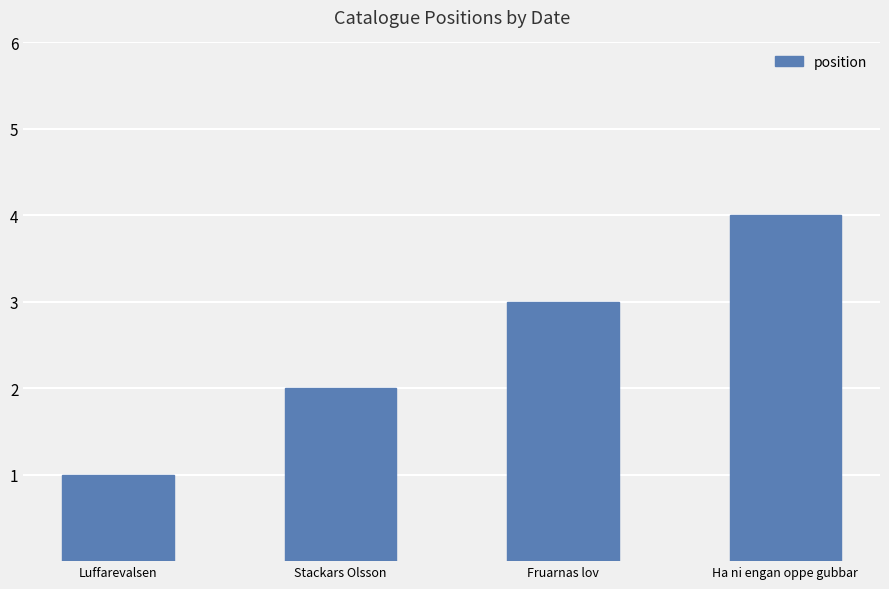

How many bars are there in total?

4